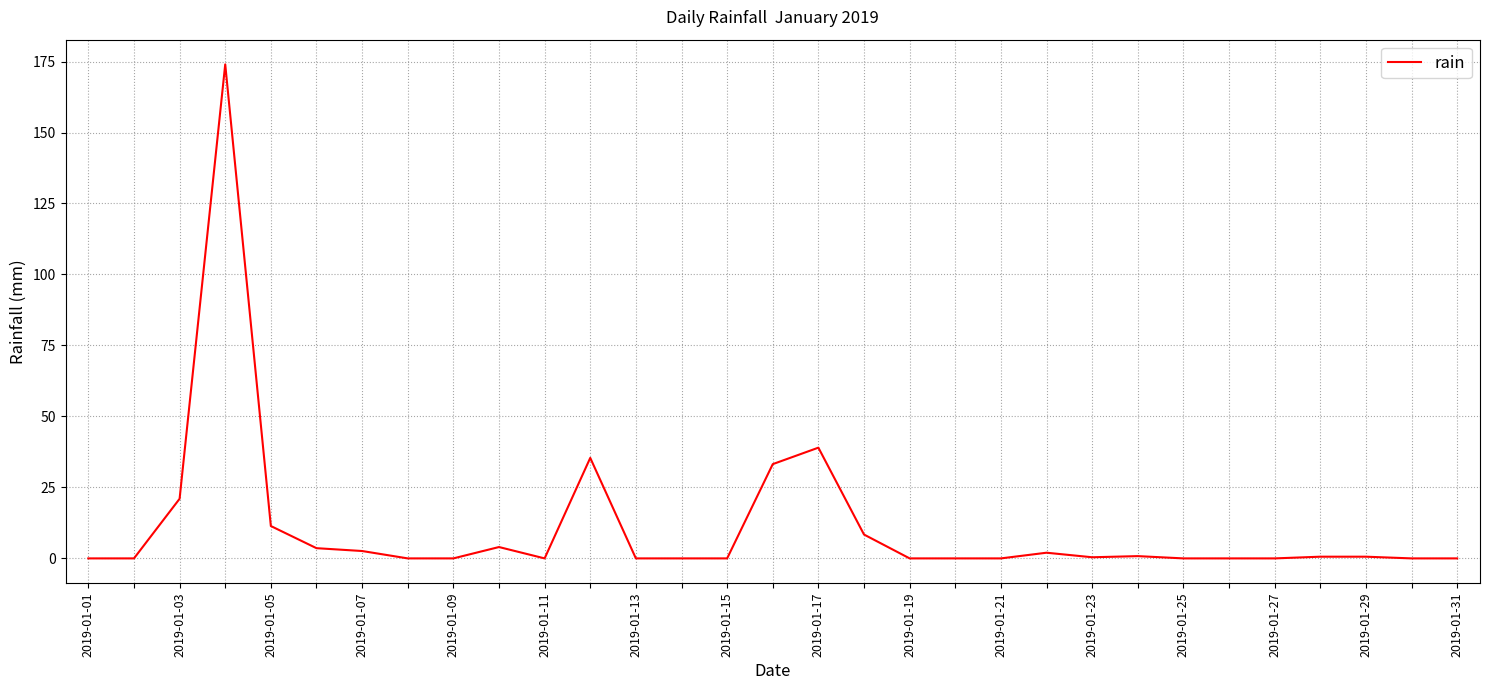

Does the chart have visible grid lines?

Yes